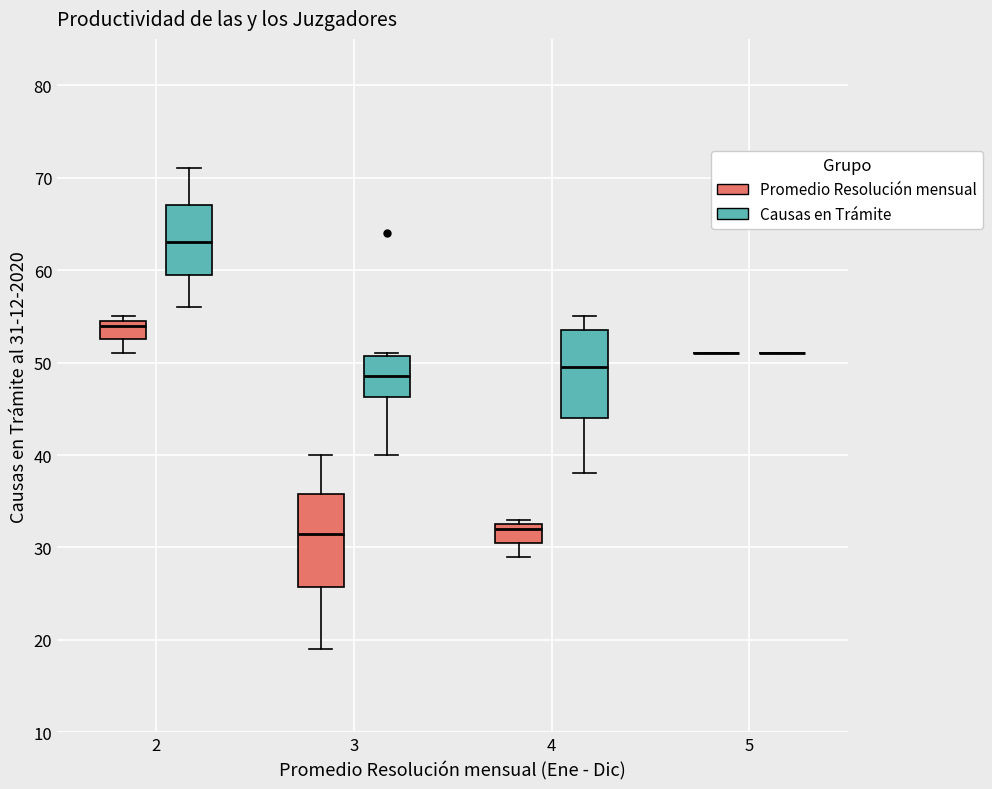

Reading left to right, read every box against the y-axis: the position of its median line, the range the box covers, and the ends of its whiskers. The values are not printed on the chart, so give them approximately, as read against the axis.

2 (Promedio Resolución mensual): median 54, box 53 to 55, whiskers 51 to 55 (just above the box's upper edge)
2 (Causas en Trámite): median 63, box 60 to 67, whiskers 56 to 71
3 (Promedio Resolución mensual): median 32, box 26 to 36, whiskers 19 to 40
3 (Causas en Trámite): median 49, box 46 to 51, whiskers 40 to 51
4 (Promedio Resolución mensual): median 32, box 31 to 33, whiskers 29 to 33 (just above the box's upper edge)
4 (Causas en Trámite): median 50, box 44 to 54, whiskers 38 to 55
5 (Promedio Resolución mensual): box collapsed to a line at 51, whiskers 51 to 51
5 (Causas en Trámite): box collapsed to a line at 51, whiskers 51 to 51